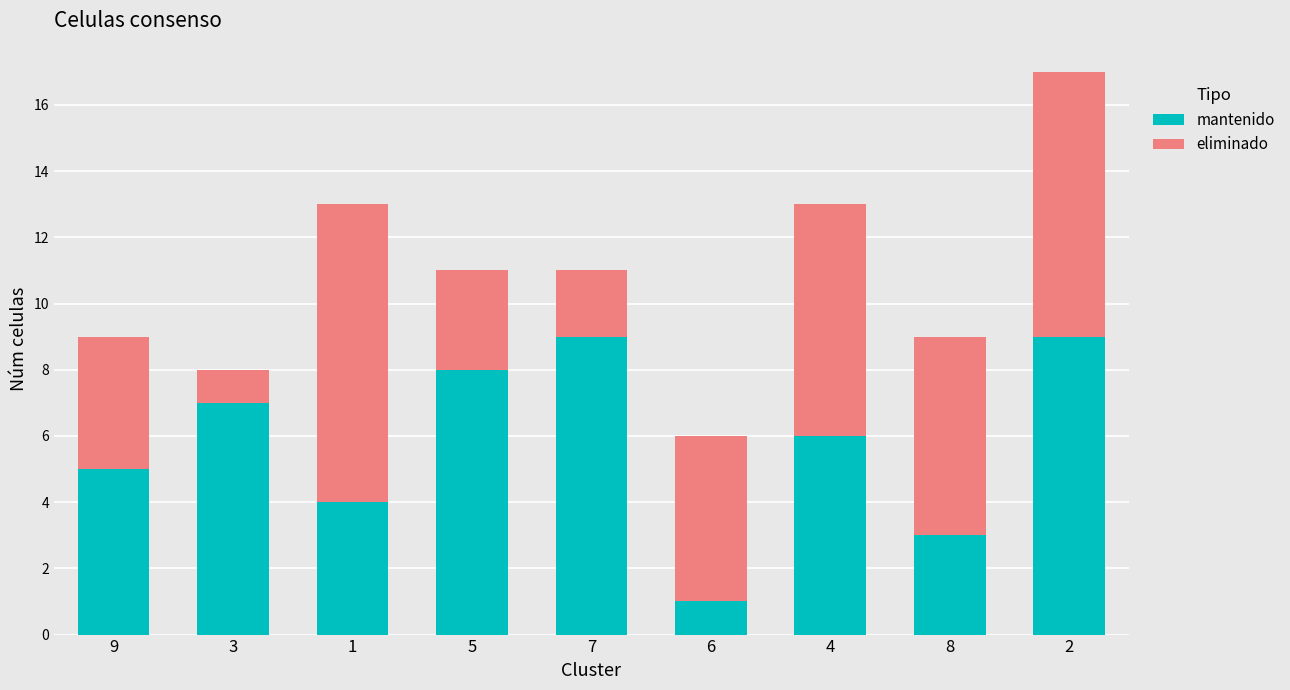

The mantenido series shows 4 at 8. True or false?

False